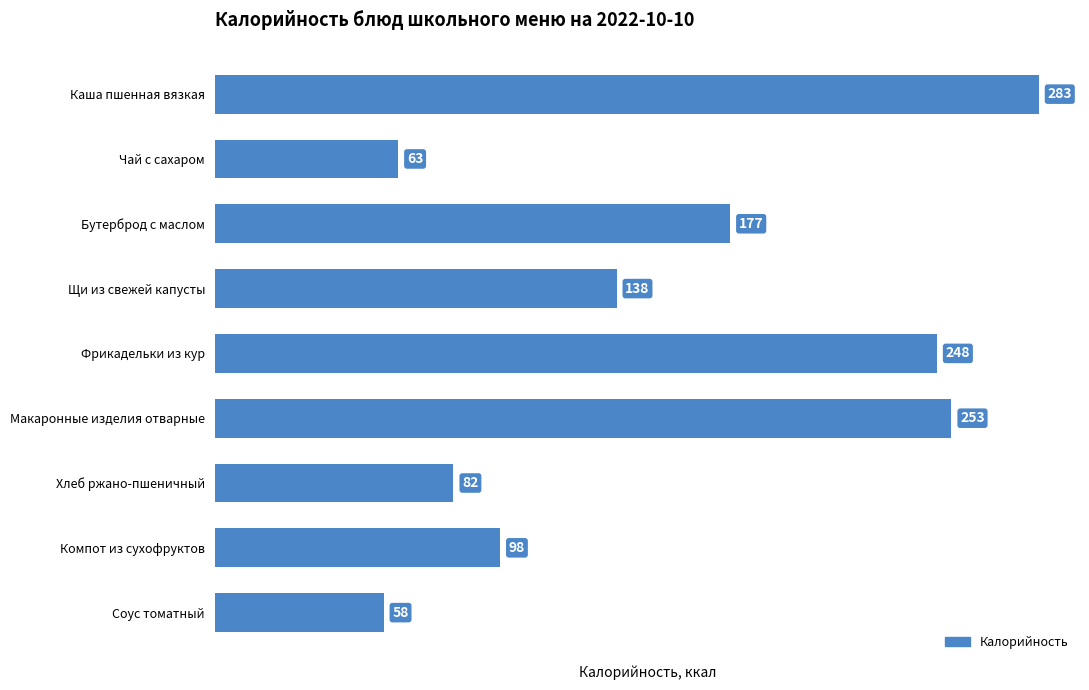

What is the difference between the second highest and second lowest values?

190